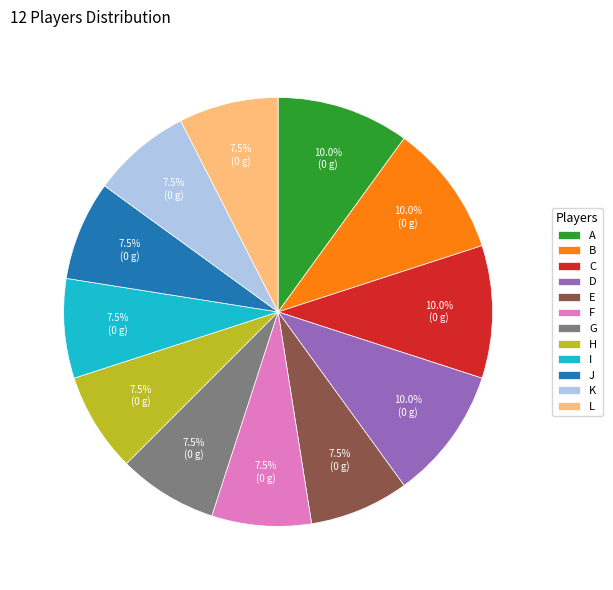

What percentage is the A slice, to the nearest percent?

10%